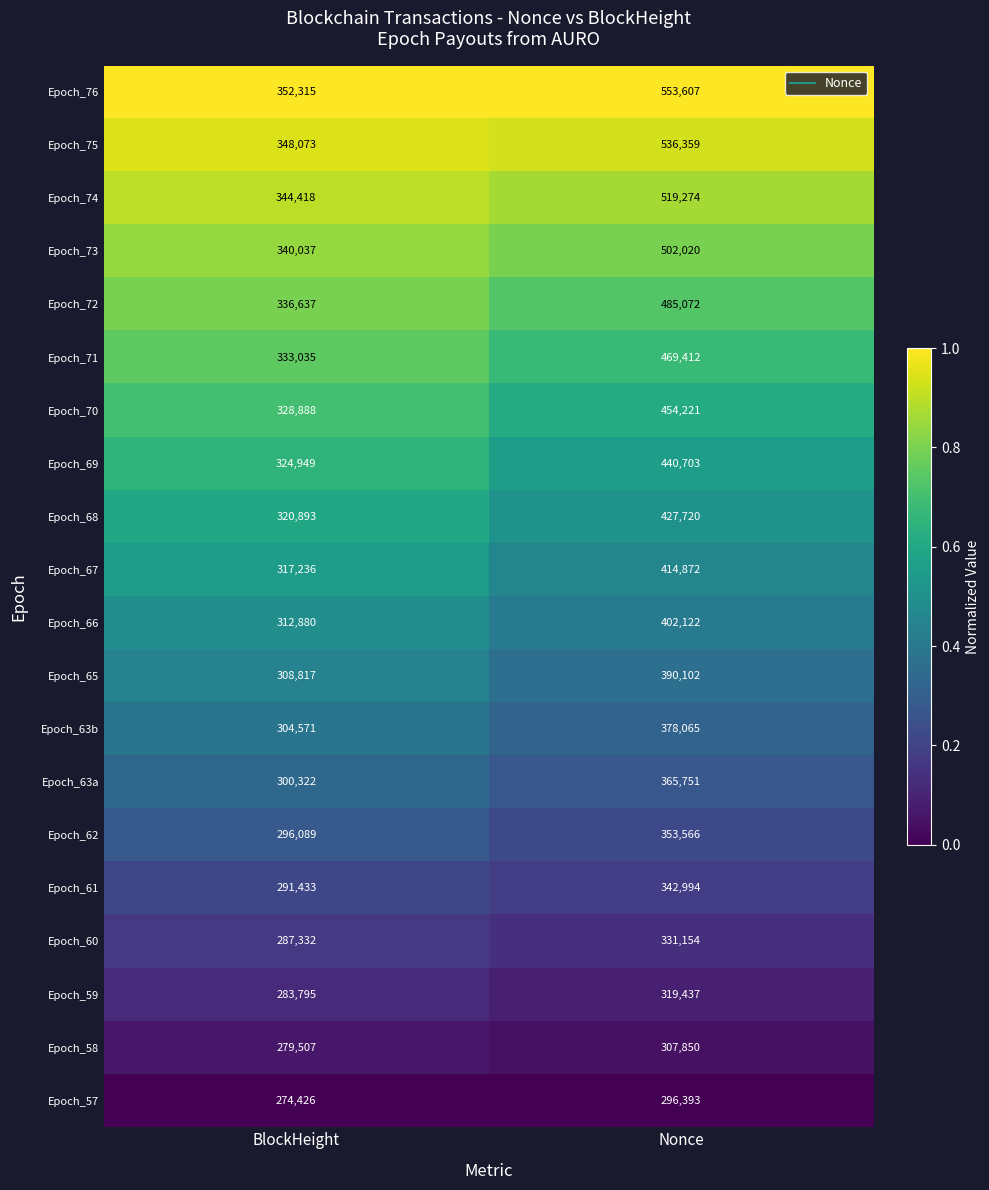

Which series has the largest total across all categories?

Epoch_76